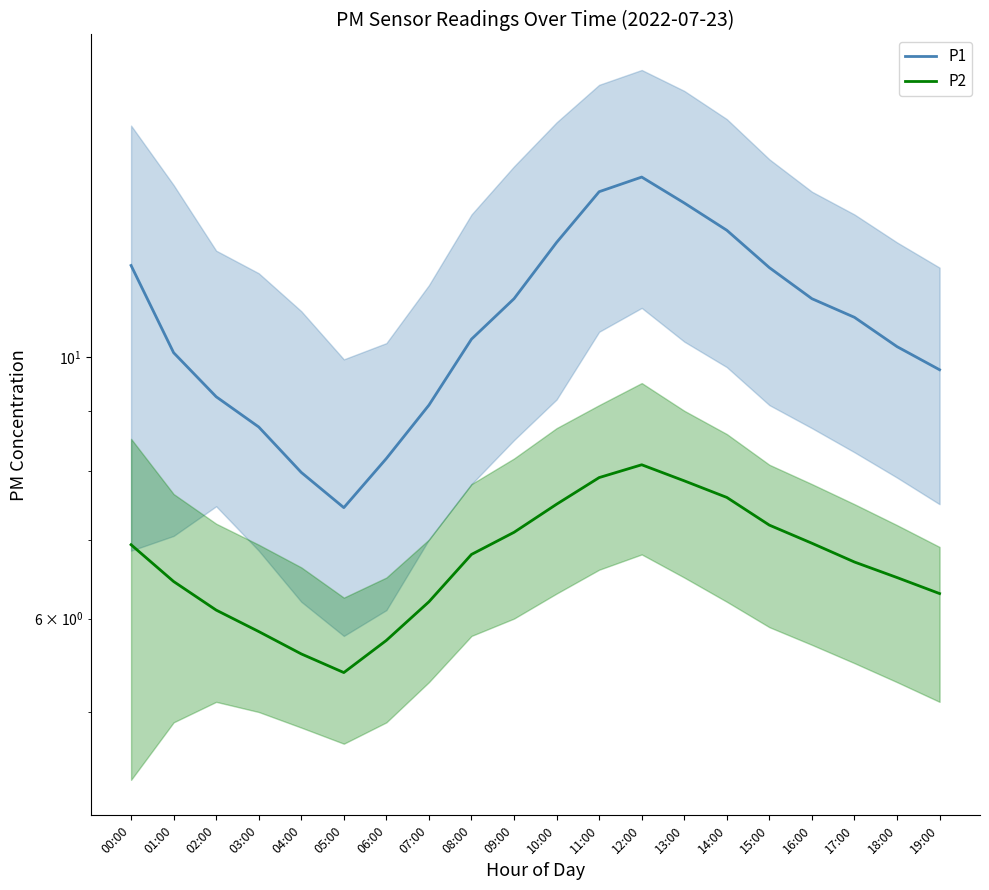

How many interior local valleys does the P2 series have?

1